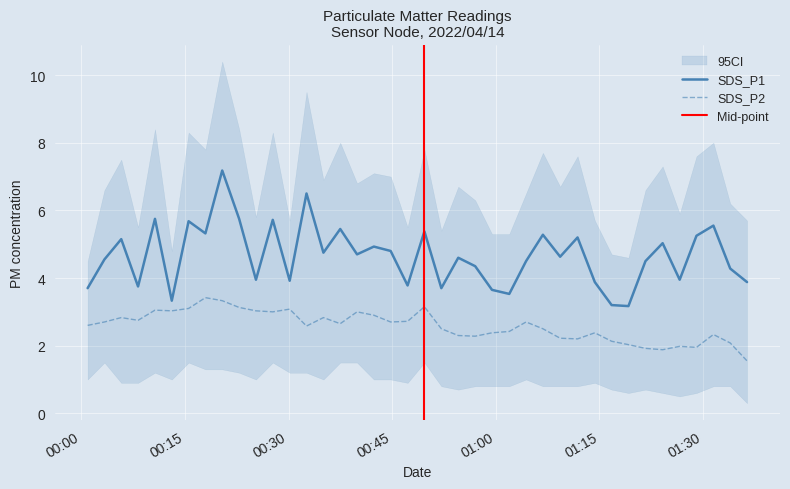

What is the sum of all SDS_P1 values?

186.2